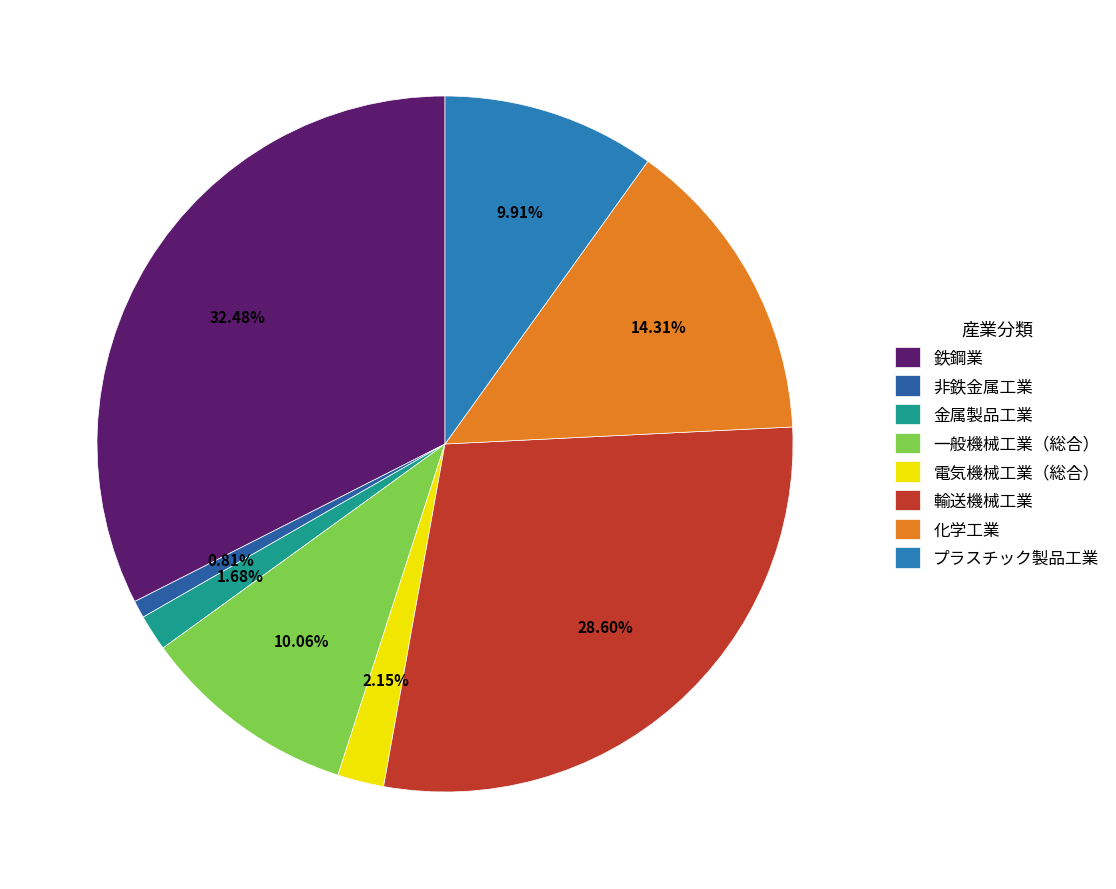

To the nearest percent, what is the difference between the 一般機械工業（総合） and 輸送機械工業 slice percentages?

19%